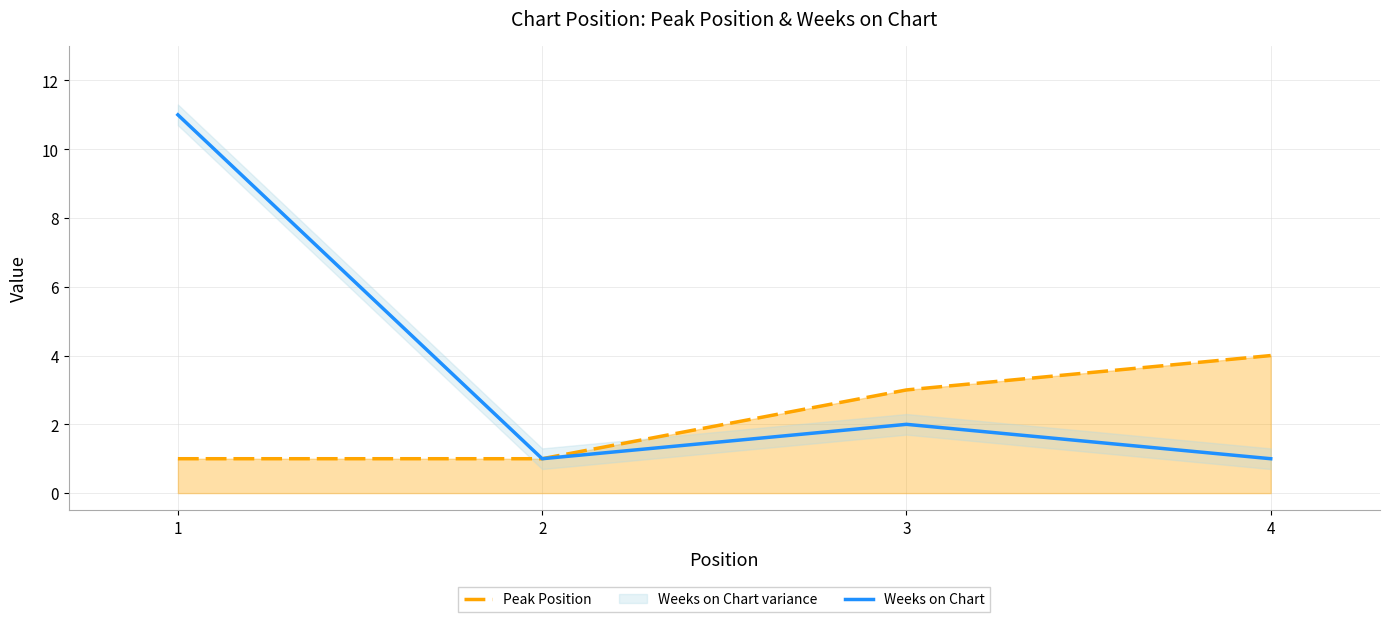

What is the value of the Peak Position point at the 4th from the left?

4